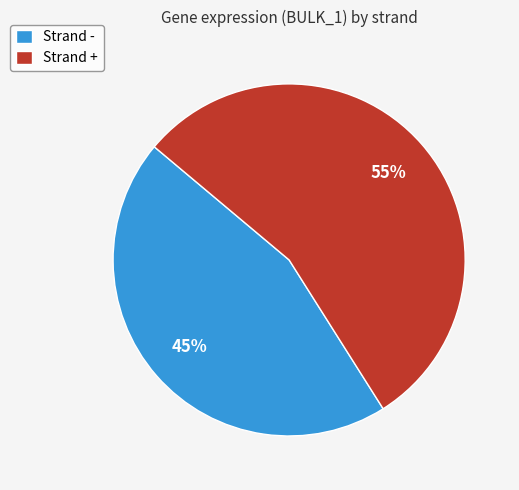

Is there a majority slice in this chart?

Yes